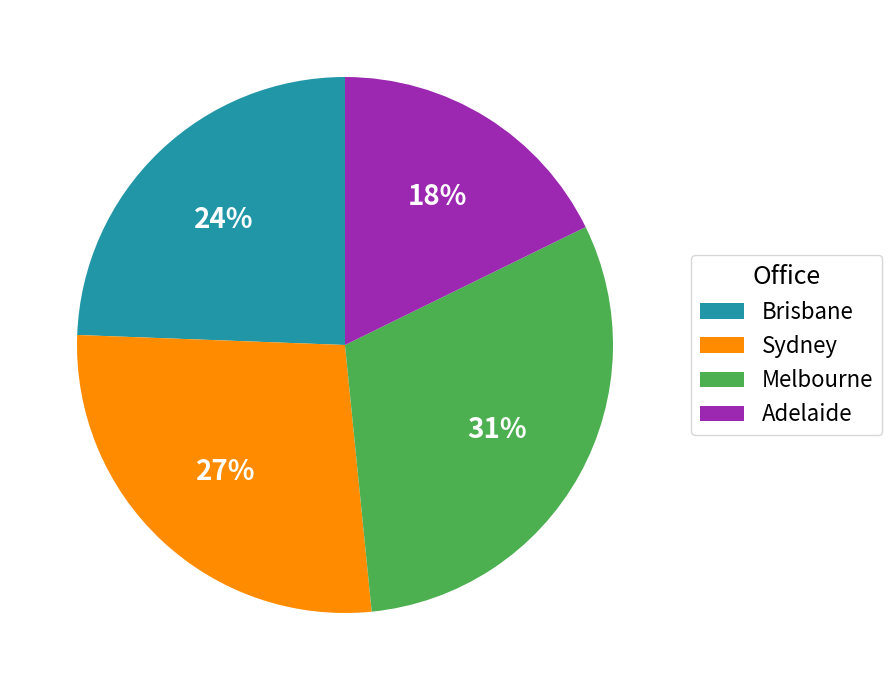

To the nearest percent, what portion does Melbourne represent?

31%